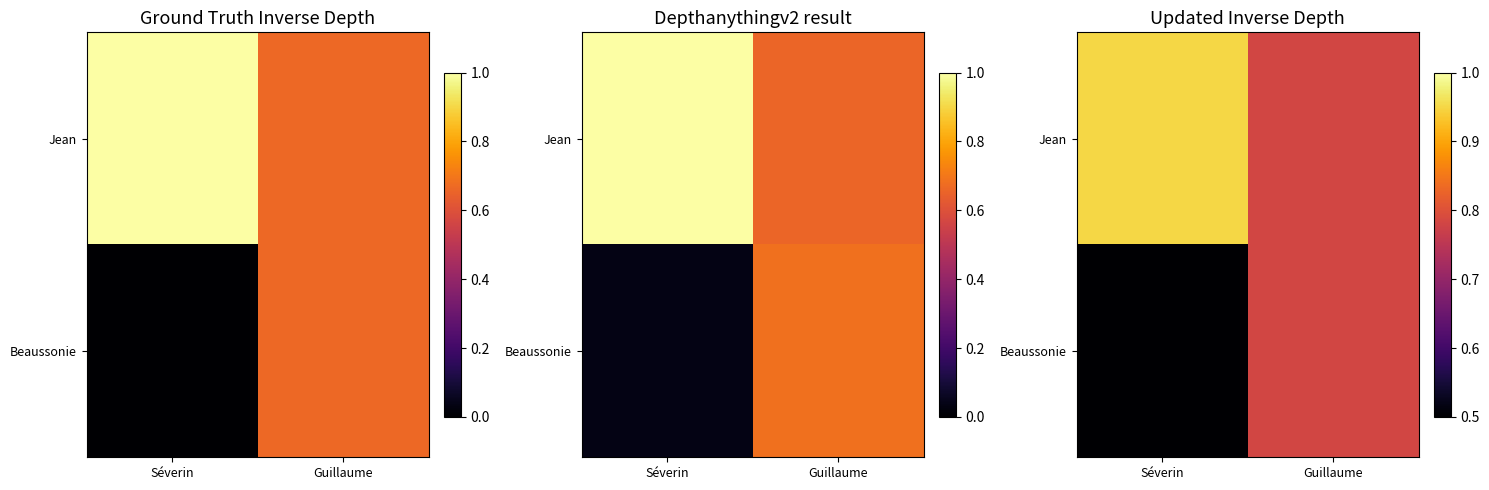

At which category is the sum across all series the highest?

Guillaume